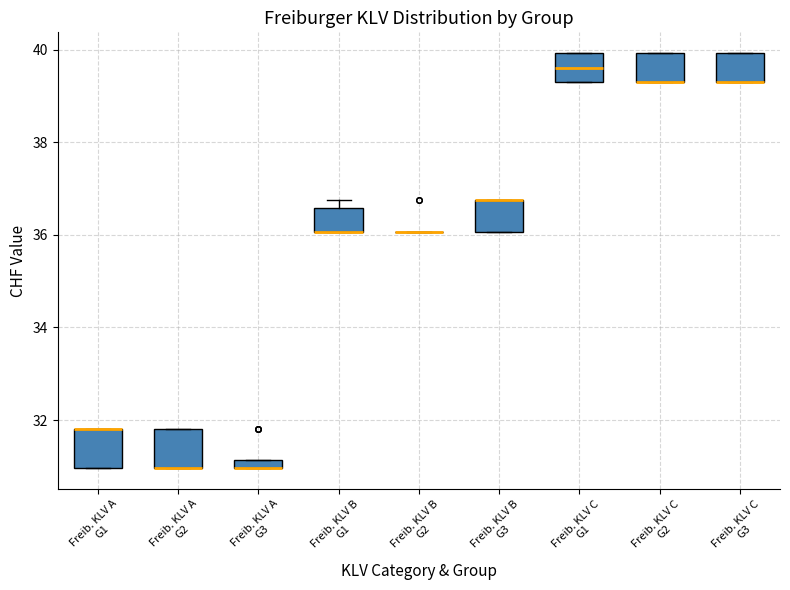

Where is the lower edge of the box for Freib. KLV C G2 on the y-axis? The values are not printed on the chart, so give them approximately, as read against the axis.

39.4